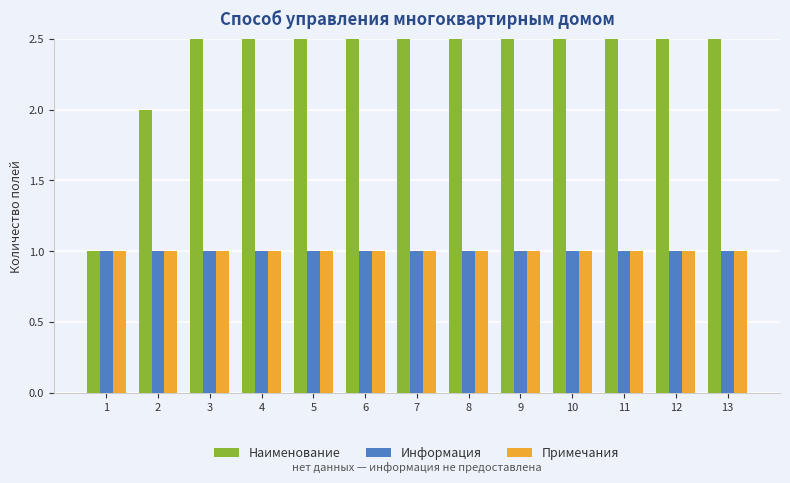

Which series changed the most between 11 and 12?

Наименование